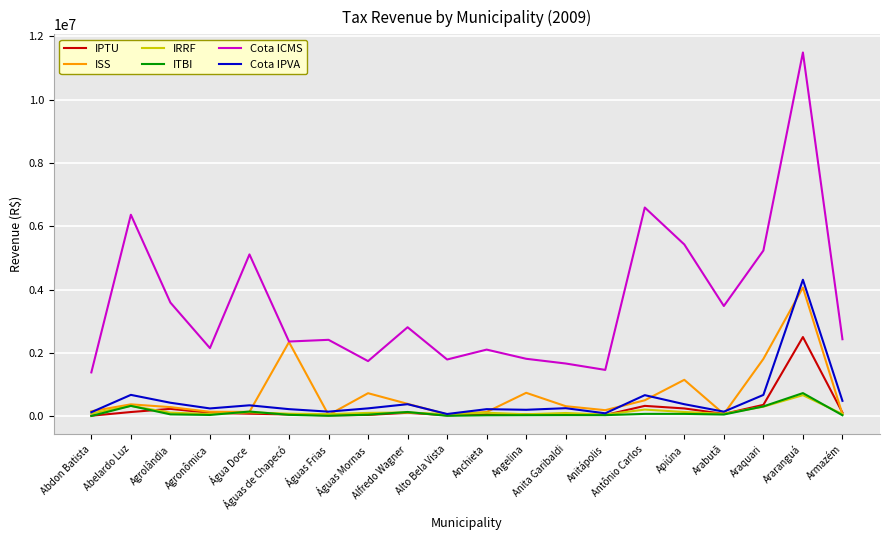

True or false: Cota IPVA and Cota ICMS intersect in this chart.

False